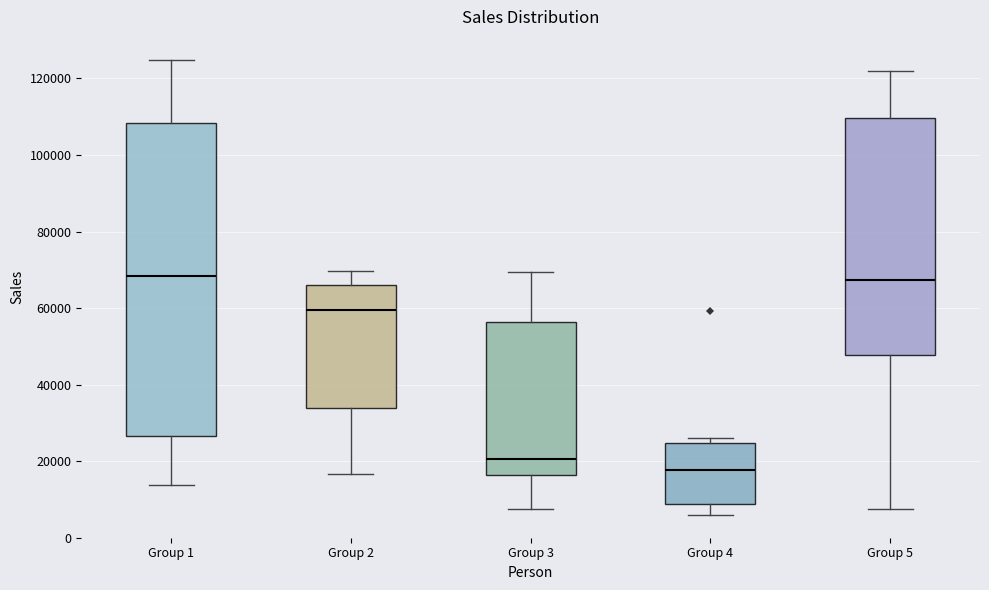

Comparing the boxes themselves (not the whiskers), which one is the tallest?

Group 1